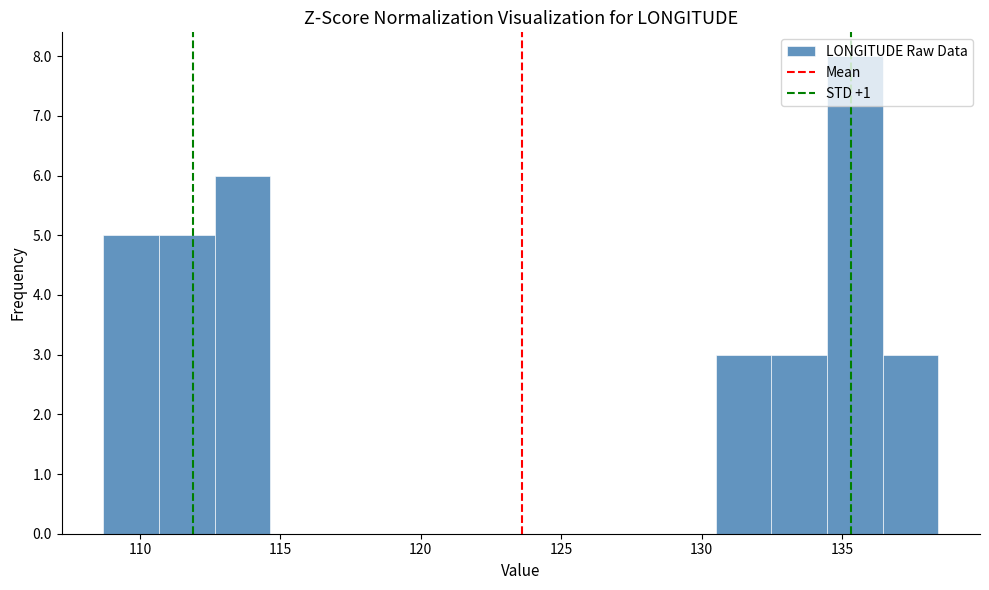

Around what value on the x-axis is the tallest bar? Give the approximate position of its centre, as read against the axis.

135.5